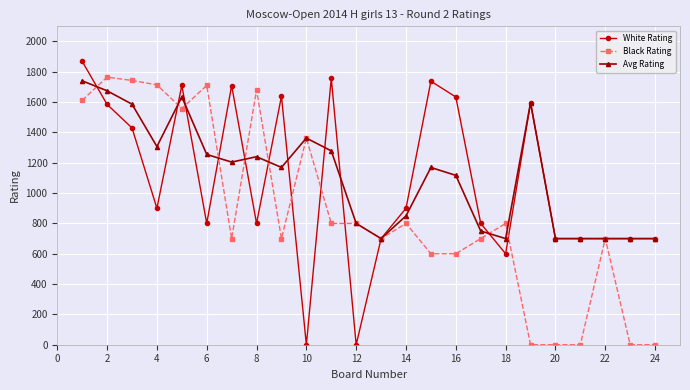

Is this an area chart (filled region under the line)?

No